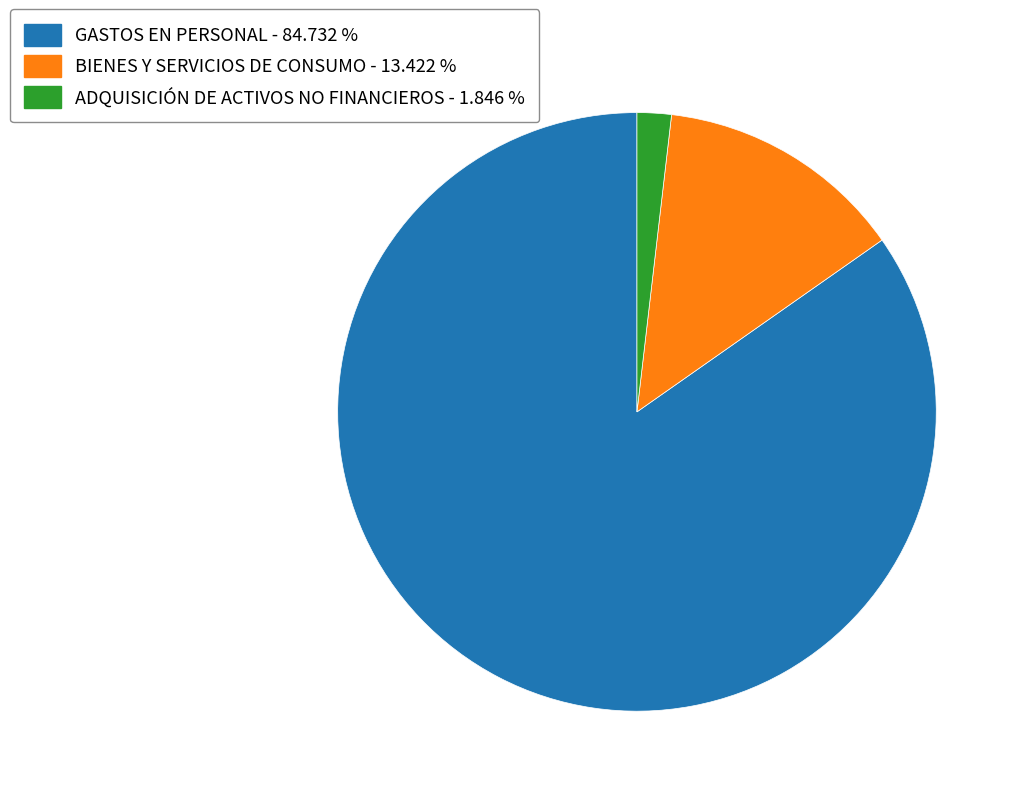

Between GASTOS EN PERSONAL - 84.732 % and ADQUISICIÓN DE ACTIVOS NO FINANCIEROS - 1.846 %, which is larger?

GASTOS EN PERSONAL - 84.732 %